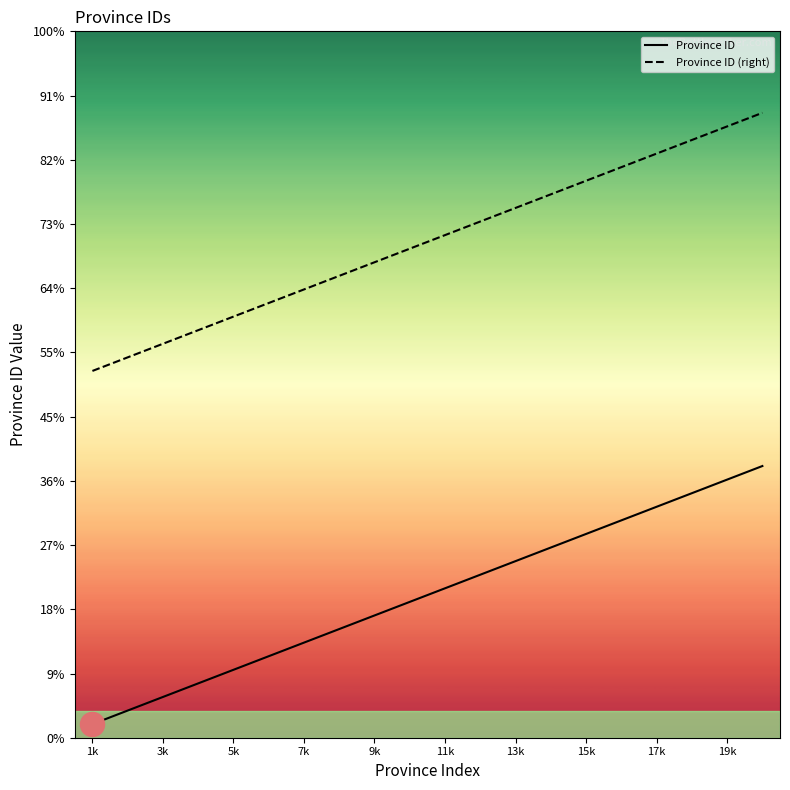

At which category is the sum across all series the highest?

19